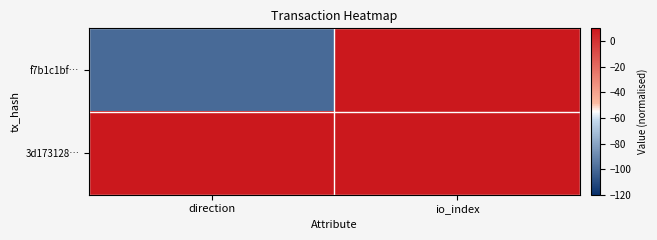

Rank the series at direction from highest to lowest value.

3d173128…, f7b1c1bf…